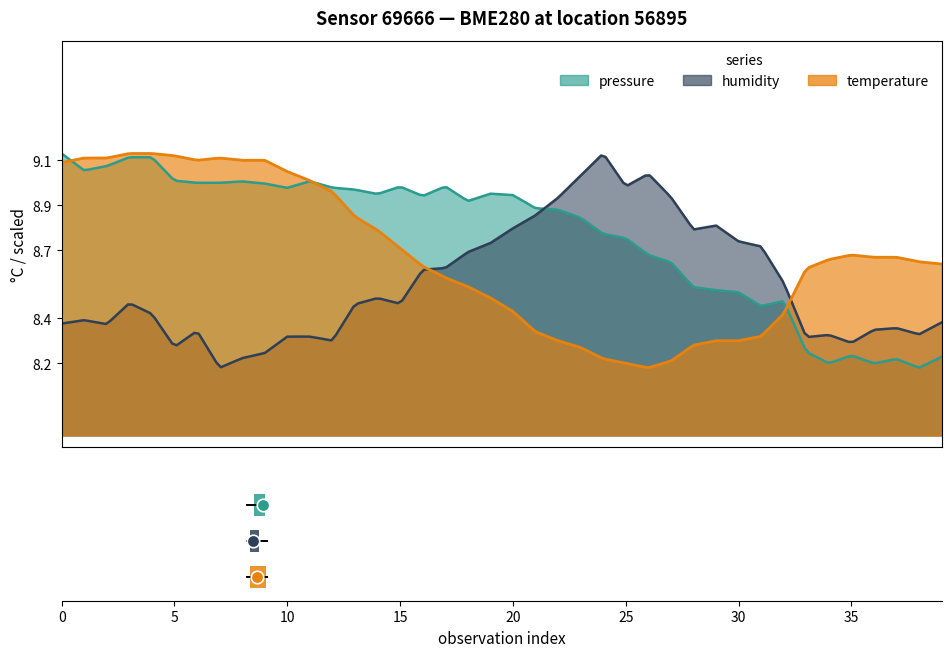

Which series changed the most between 0 and 5?

pressure